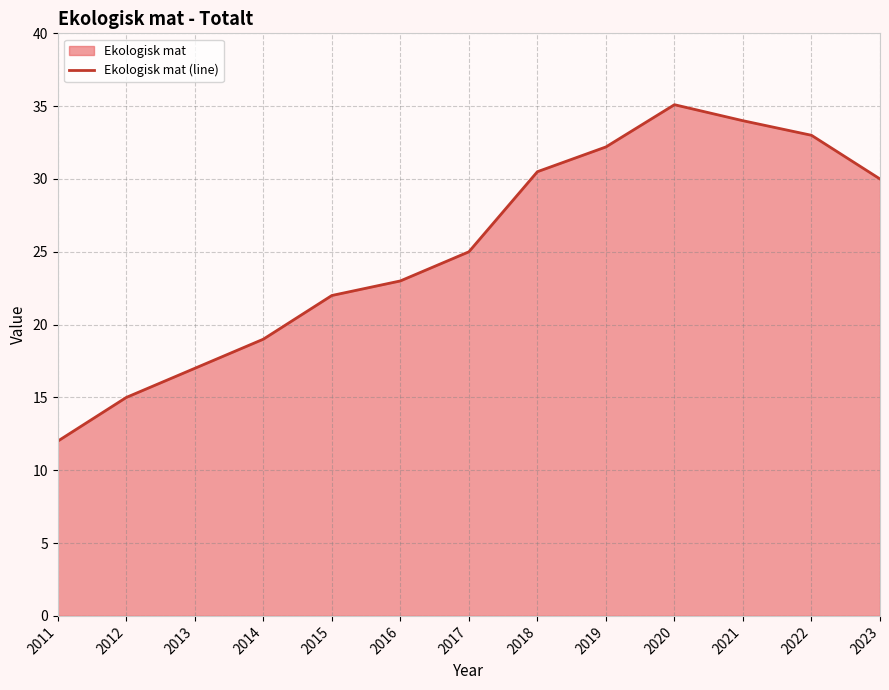

What is the difference between the maximum and minimum values?

23.1